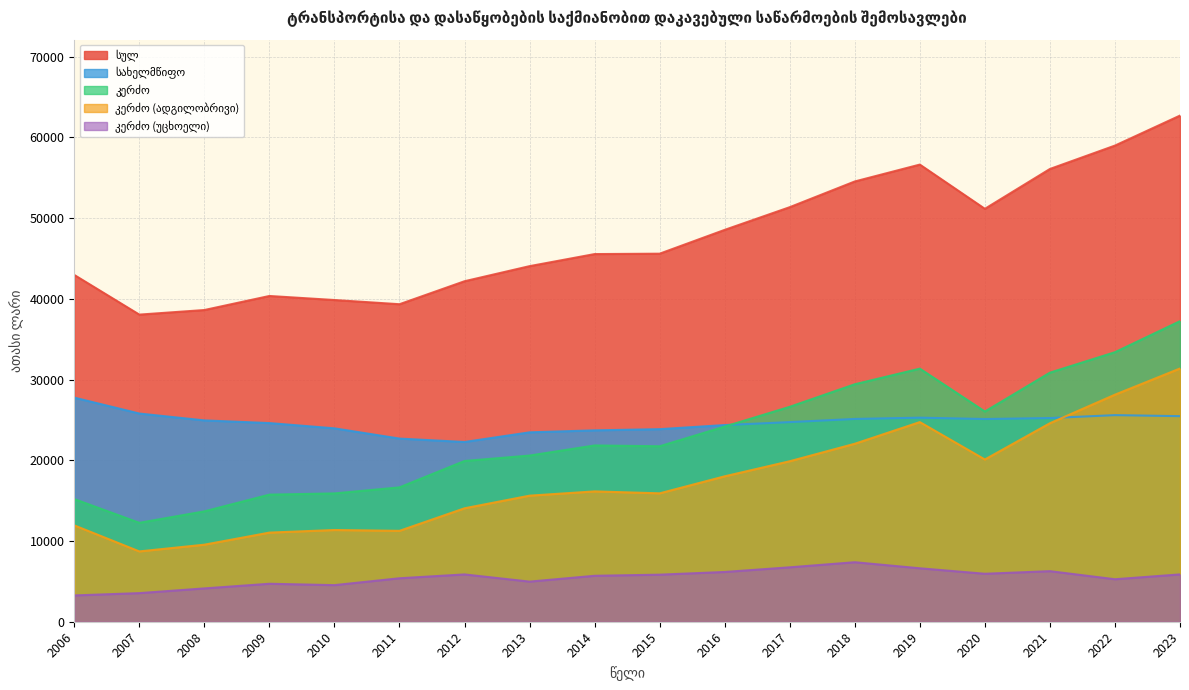

At which category does კერძო (ადგილობრივი) reach its first local valley?

2007